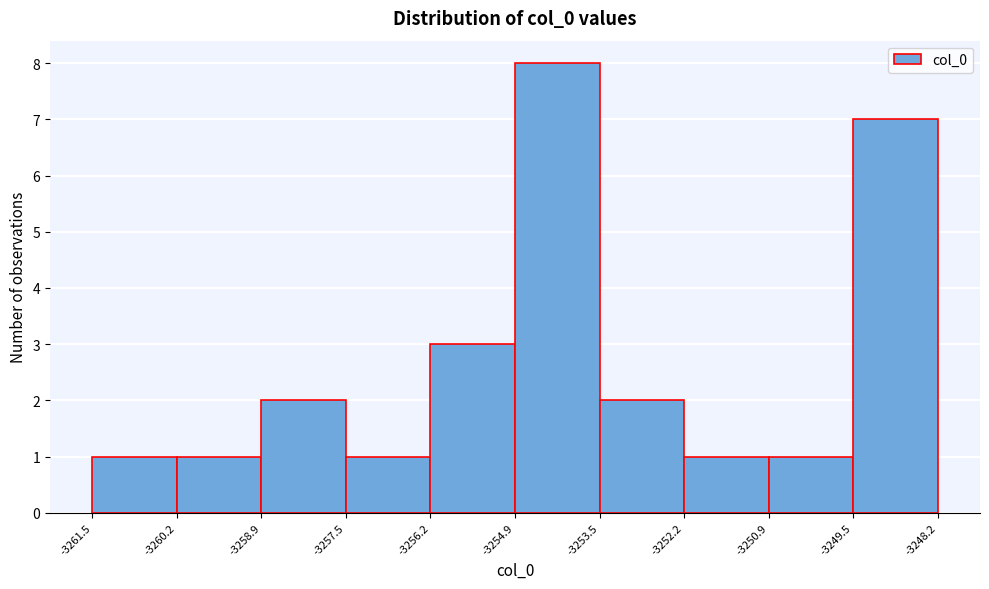

Over which range of the x-axis is the bar tallest?

-3254.9 to -3253.5